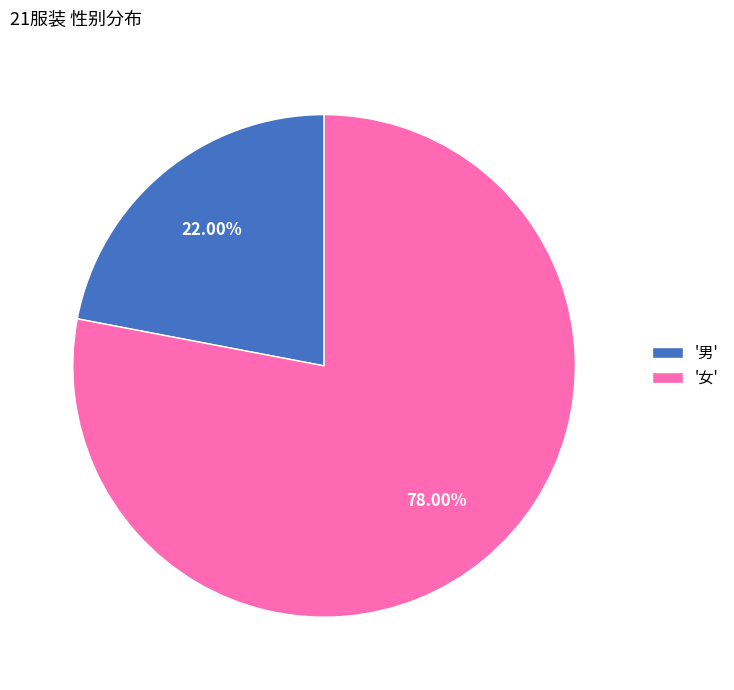

What is the ratio of the value at '男' to the value at '女'?

0.3